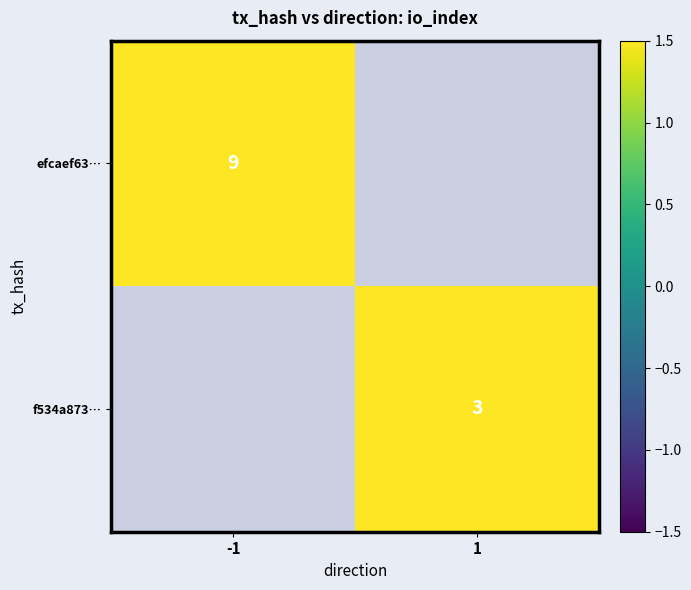

At which category does the chart reach its minimum across all series?

1